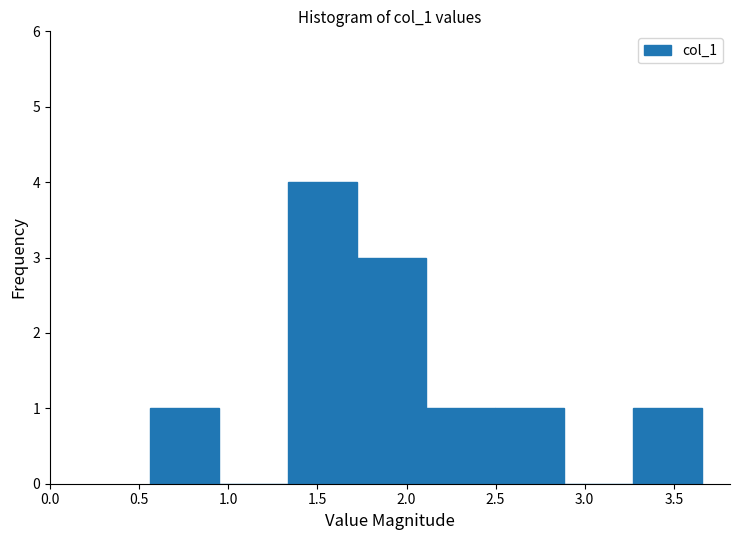

Over which range of the x-axis is the bar tallest?

1.35 to 1.70